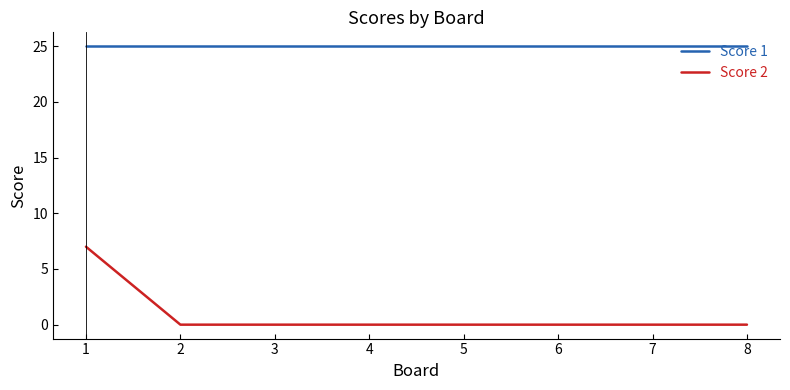

Is this an area chart (filled region under the line)?

No